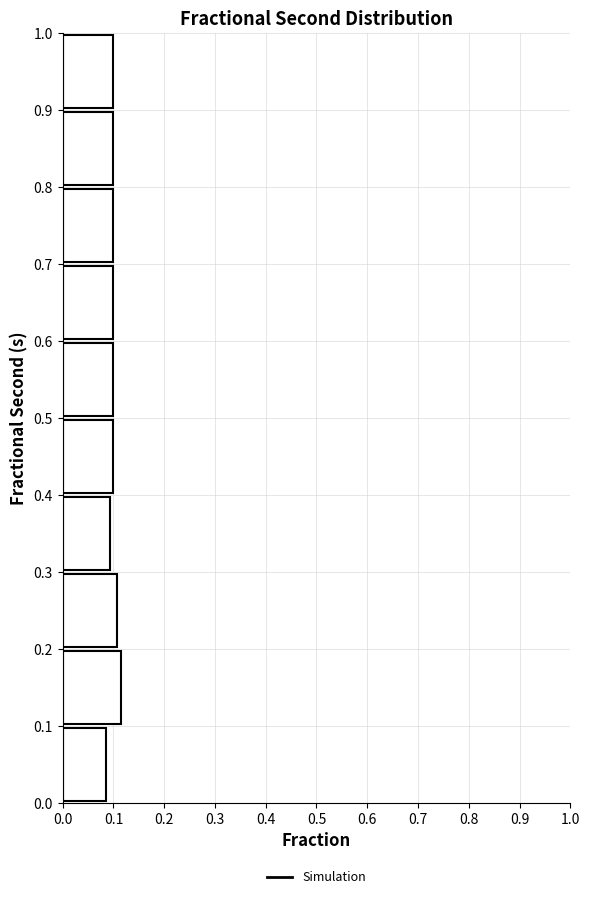

Reading bottom to top, list every bar in this chart as the range it spans on the y-axis followed by its length. The values are not printed on the chart, so give them approximately, as read against the axis.

0.0 to 0.1: 0.08
0.1 to 0.2: 0.12
0.2 to 0.3: 0.11
0.3 to 0.4: 0.09
0.4 to 0.5: 0.10
0.5 to 0.6: 0.10
0.6 to 0.7: 0.10
0.7 to 0.8: 0.10
0.8 to 0.9: 0.10
0.9 to 1.0: 0.10